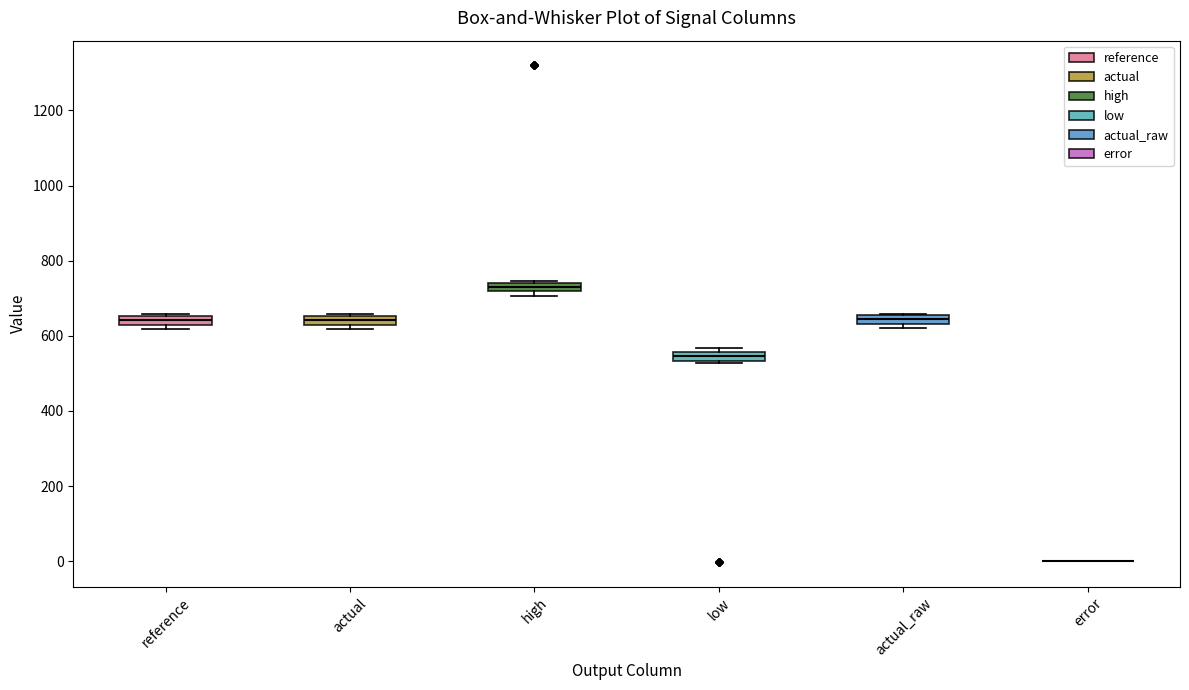

Where is the upper edge of the box for high on the y-axis? The values are not printed on the chart, so give them approximately, as read against the axis.

740